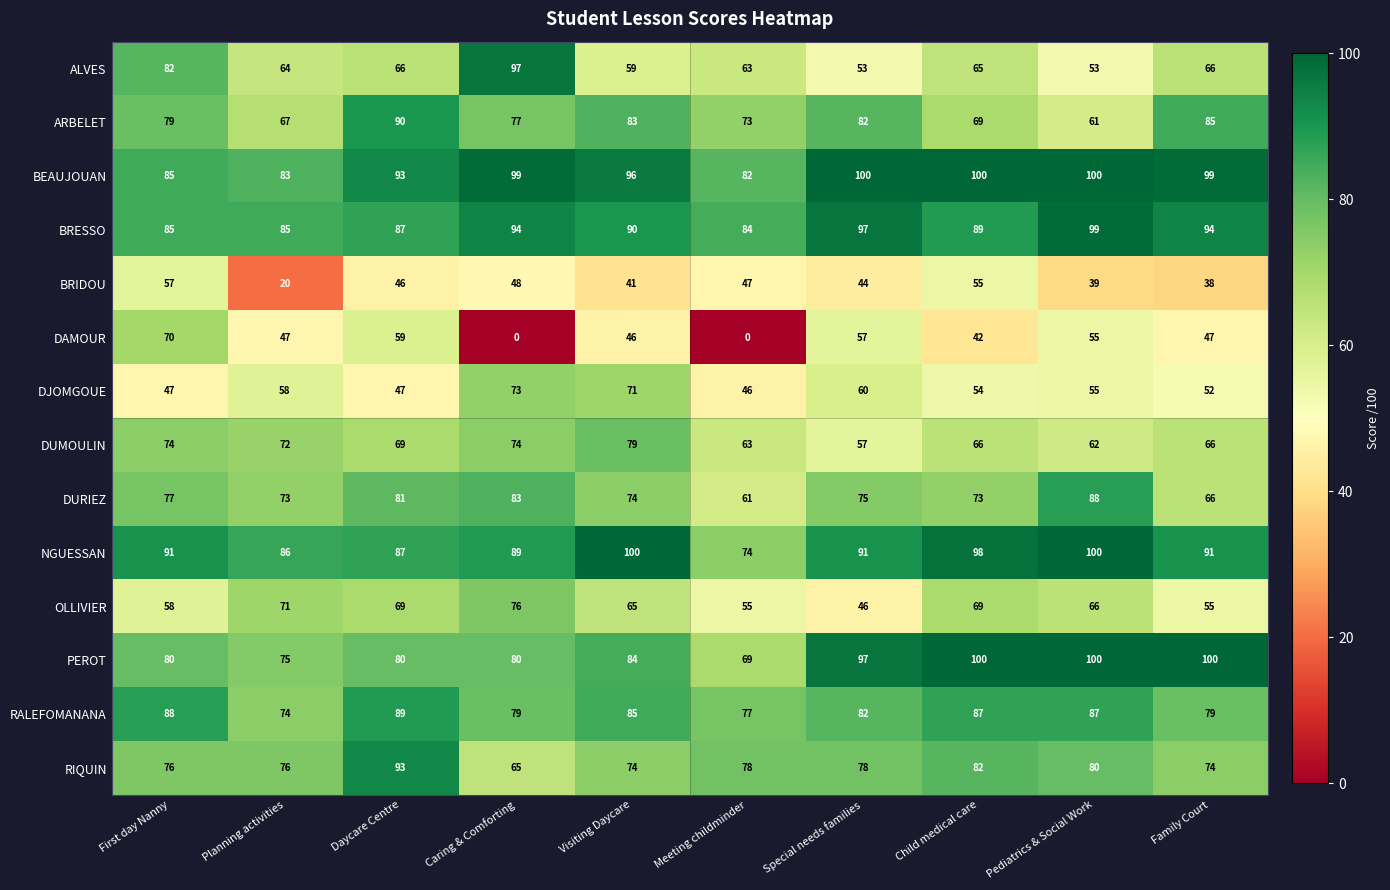

Where does the OLLIVIER series first go above 66?

Planning activities